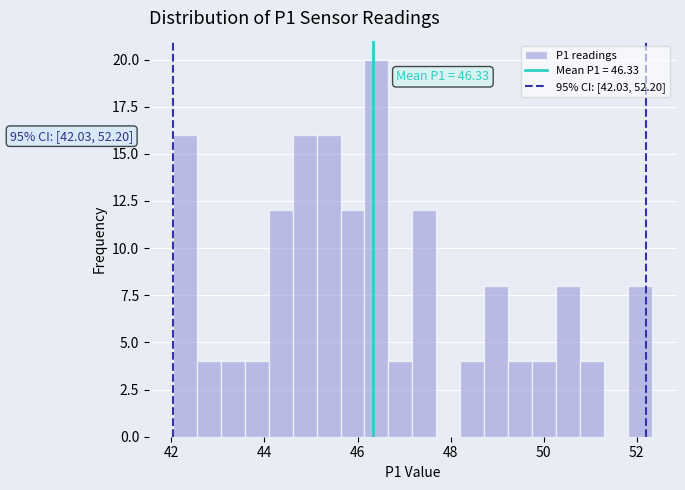

Around what value on the x-axis is the tallest bar? Give the approximate position of its centre, as read against the axis.

46.4